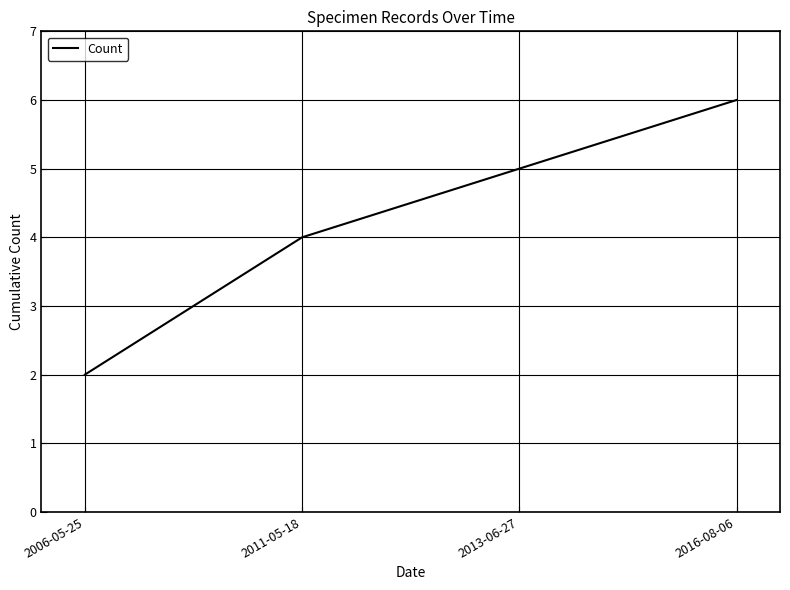

Reading left to right, transcribe all the data shown in this chart.

2	4	5	6